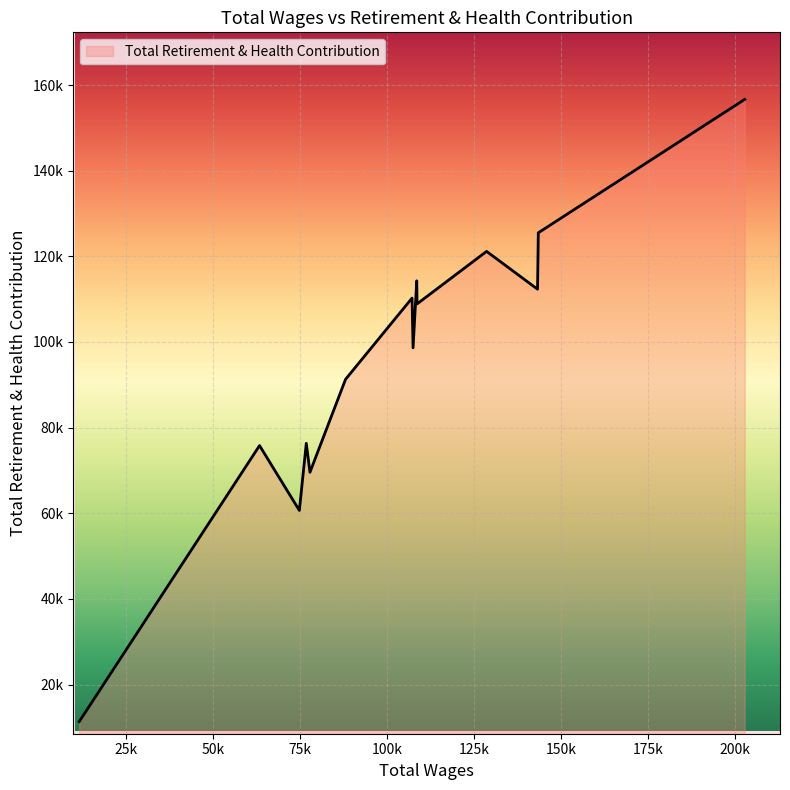

Does the chart display data point markers on the line(s)?

No